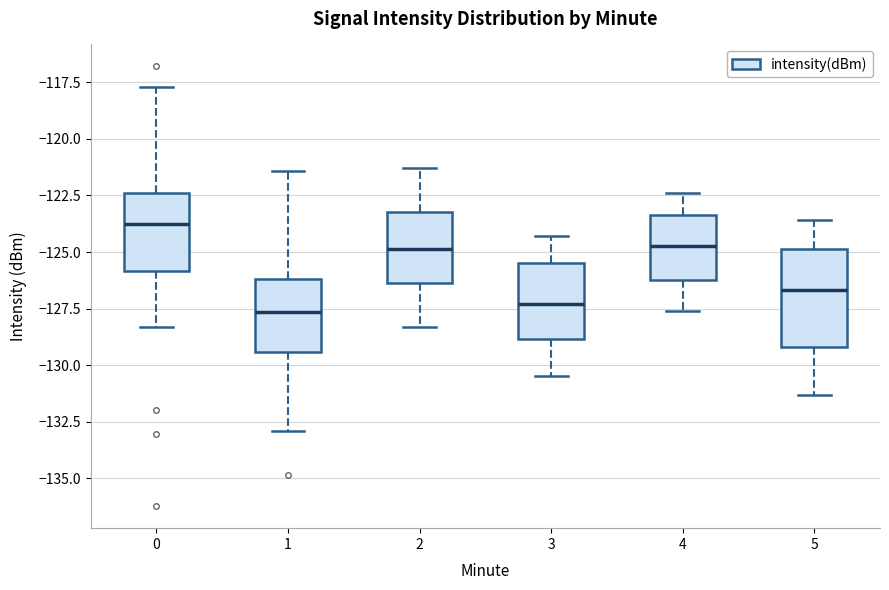

Reading left to right, read every box against the y-axis: the position of its median line, the range the box covers, and the ends of its whiskers. The values are not printed on the chart, so give them approximately, as read against the axis.

0: median -124.0, box -126.0 to -122.5, whiskers -128.5 to -117.5
1: median -127.5, box -129.5 to -126.0, whiskers -133.0 to -121.5
2: median -125.0, box -126.5 to -123.0, whiskers -128.5 to -121.5
3: median -127.5, box -129.0 to -125.5, whiskers -130.5 to -124.5
4: median -124.5, box -126.0 to -123.5, whiskers -127.5 to -122.5
5: median -126.5, box -129.0 to -125.0, whiskers -131.5 to -123.5